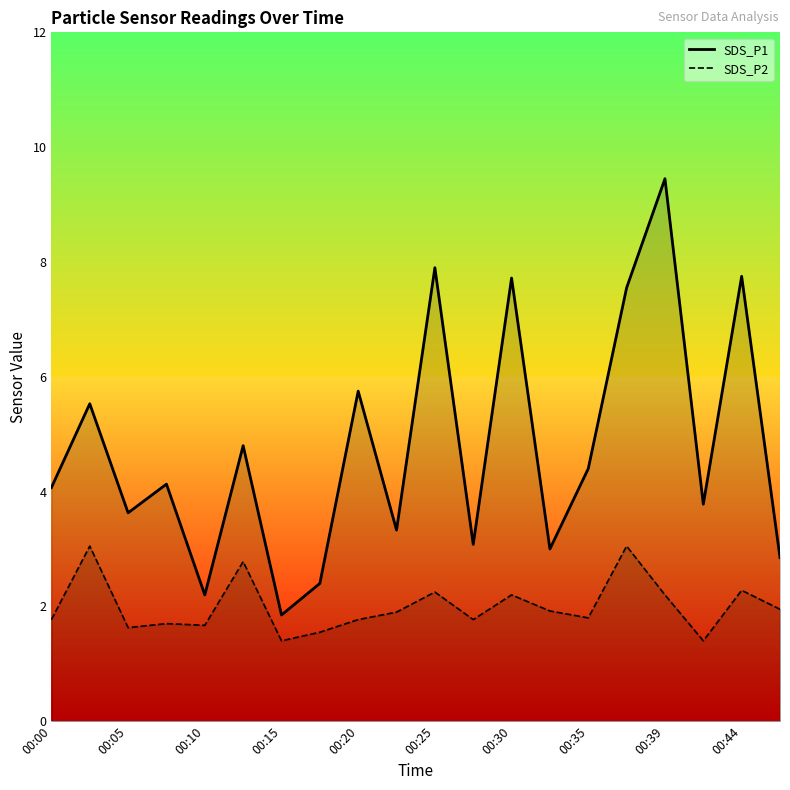

What is the greatest value displayed?

9.4